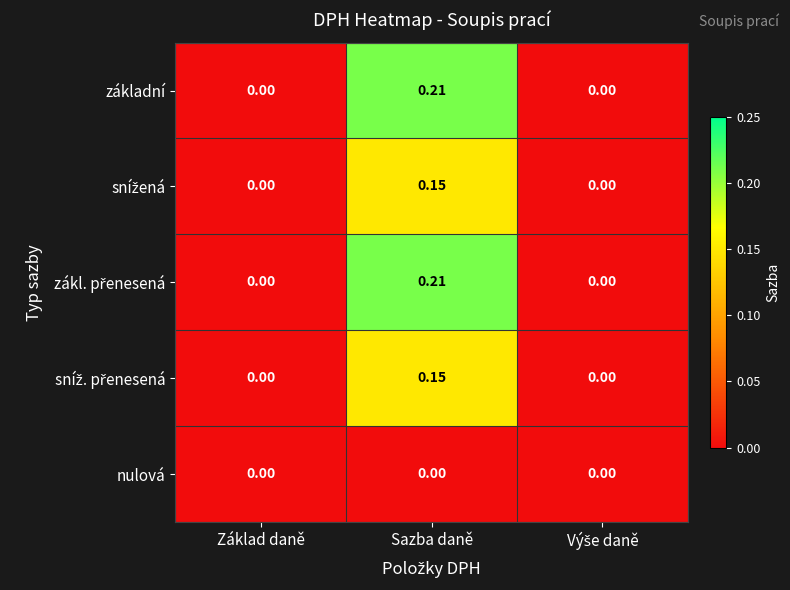

Which label corresponds to the largest value in the chart?

Sazba daně